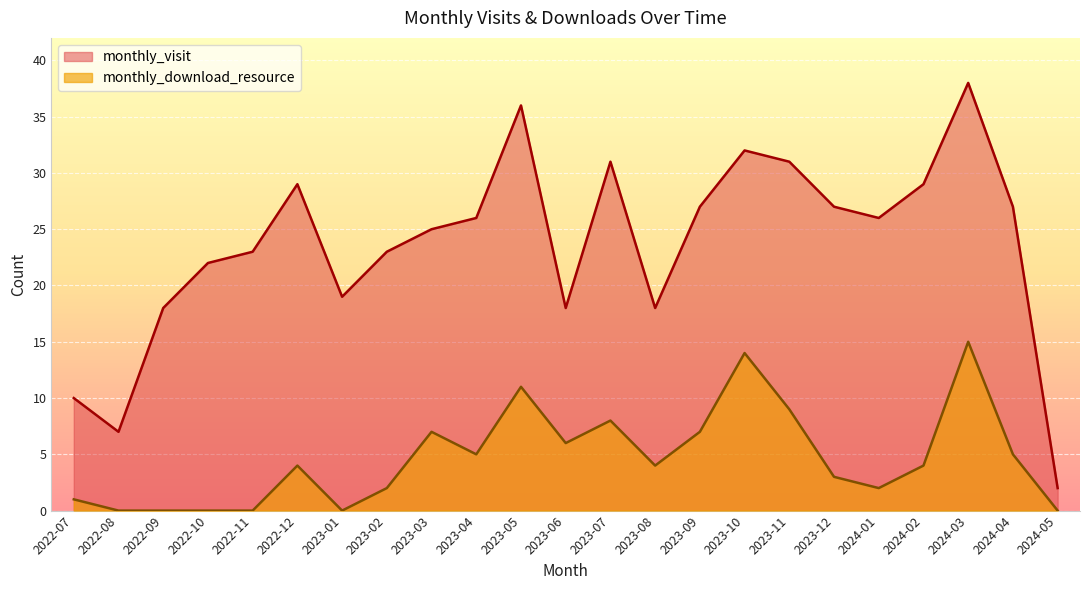

What is the total value across all series at 2022-09?

18